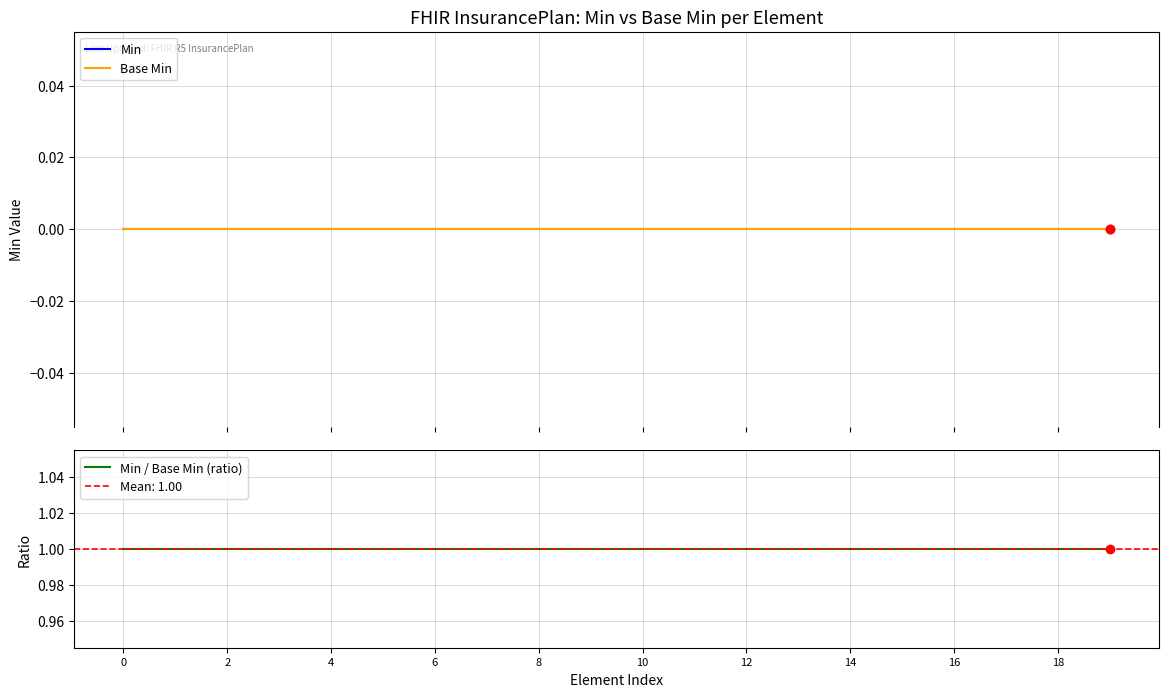

Which series has the largest Y range (max minus min)?

Min